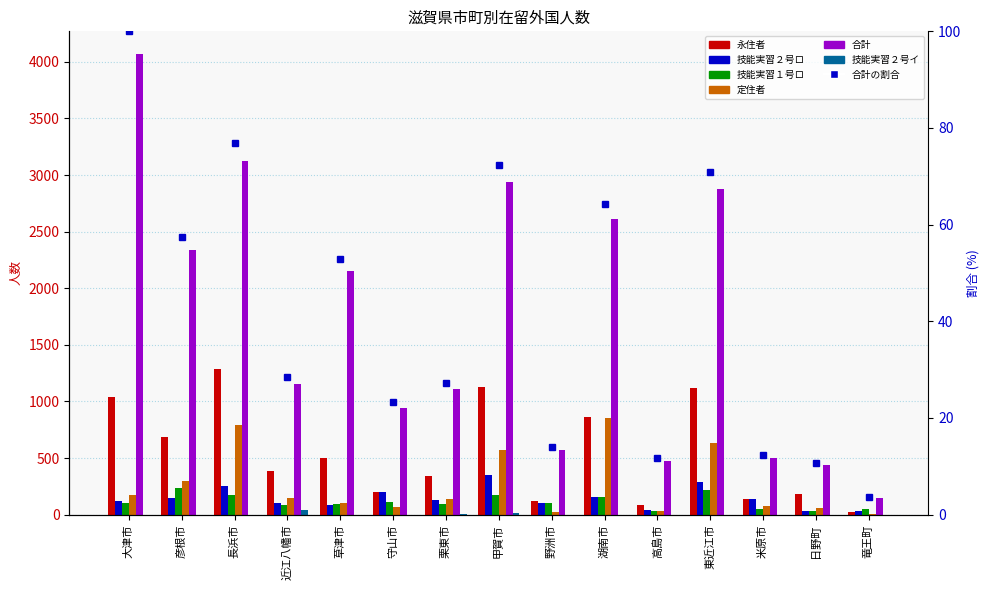

What is the maximum value shown in the chart?

4066